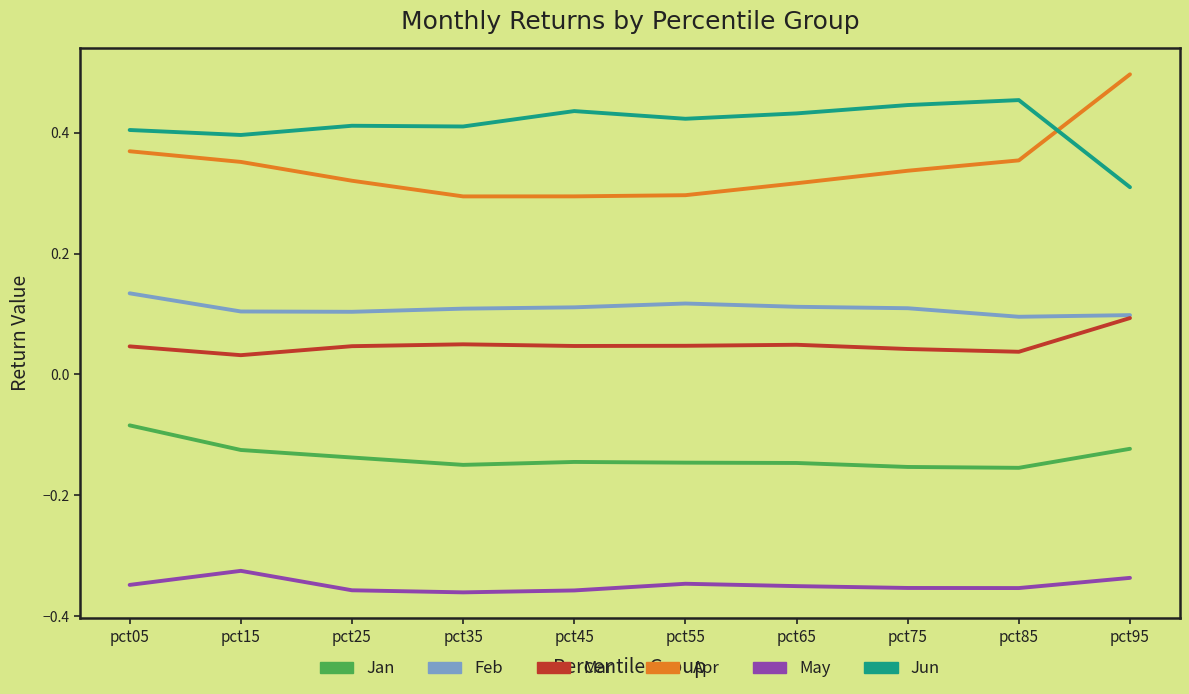

At which label does May reach its peak?

pct15